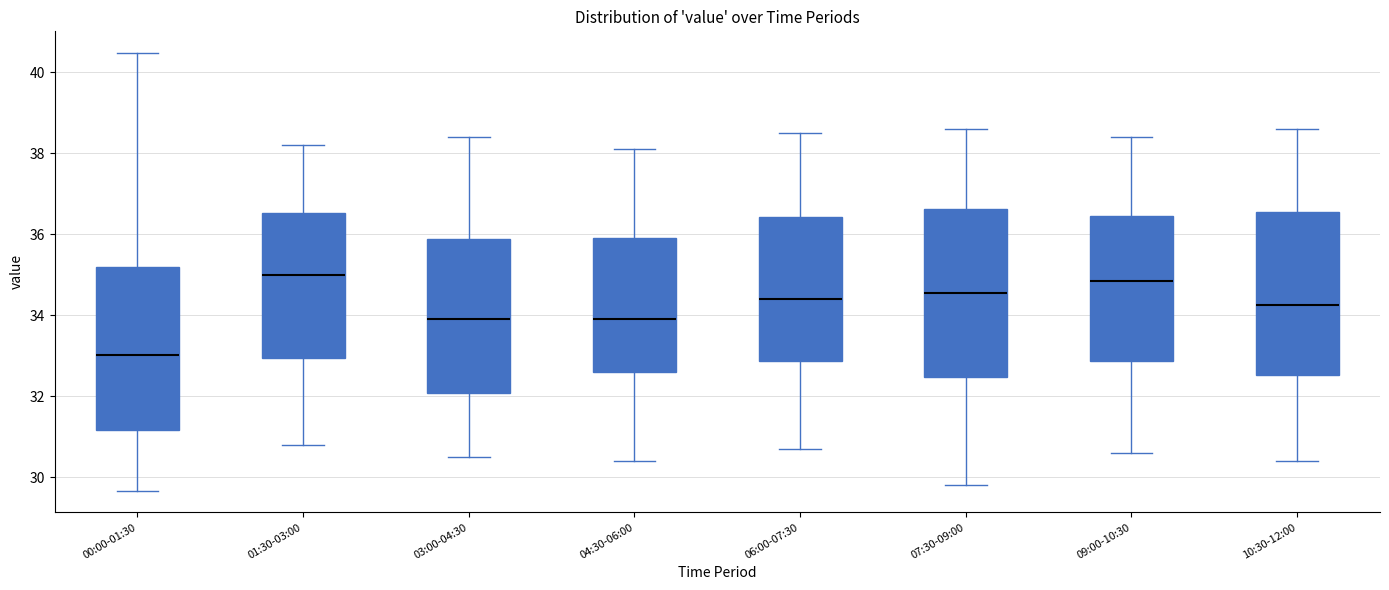

Reading left to right, read every box against the y-axis: the position of its median line, the range the box covers, and the ends of its whiskers. The values are not printed on the chart, so give them approximately, as read against the axis.

00:00-01:30: median 33.0, box 31.2 to 35.2, whiskers 29.6 to 40.4
01:30-03:00: median 35.0, box 33.0 to 36.6, whiskers 30.8 to 38.2
03:00-04:30: median 34.0, box 32.0 to 35.8, whiskers 30.6 to 38.4
04:30-06:00: median 34.0, box 32.6 to 36.0, whiskers 30.4 to 38.2
06:00-07:30: median 34.4, box 32.8 to 36.4, whiskers 30.8 to 38.6
07:30-09:00: median 34.6, box 32.4 to 36.6, whiskers 29.8 to 38.6
09:00-10:30: median 34.8, box 32.8 to 36.4, whiskers 30.6 to 38.4
10:30-12:00: median 34.2, box 32.6 to 36.6, whiskers 30.4 to 38.6